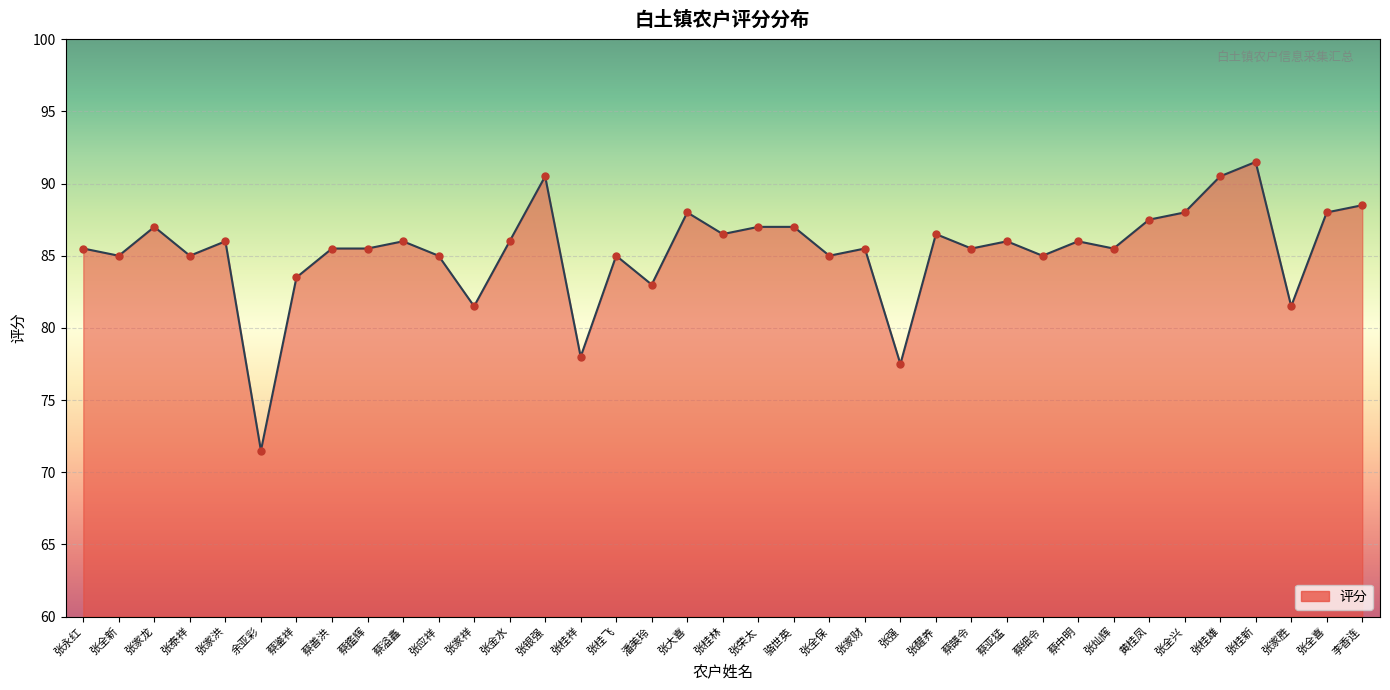

Approximately how many times larger is the value at 张灿辉 compared to 张大喜?

1.0